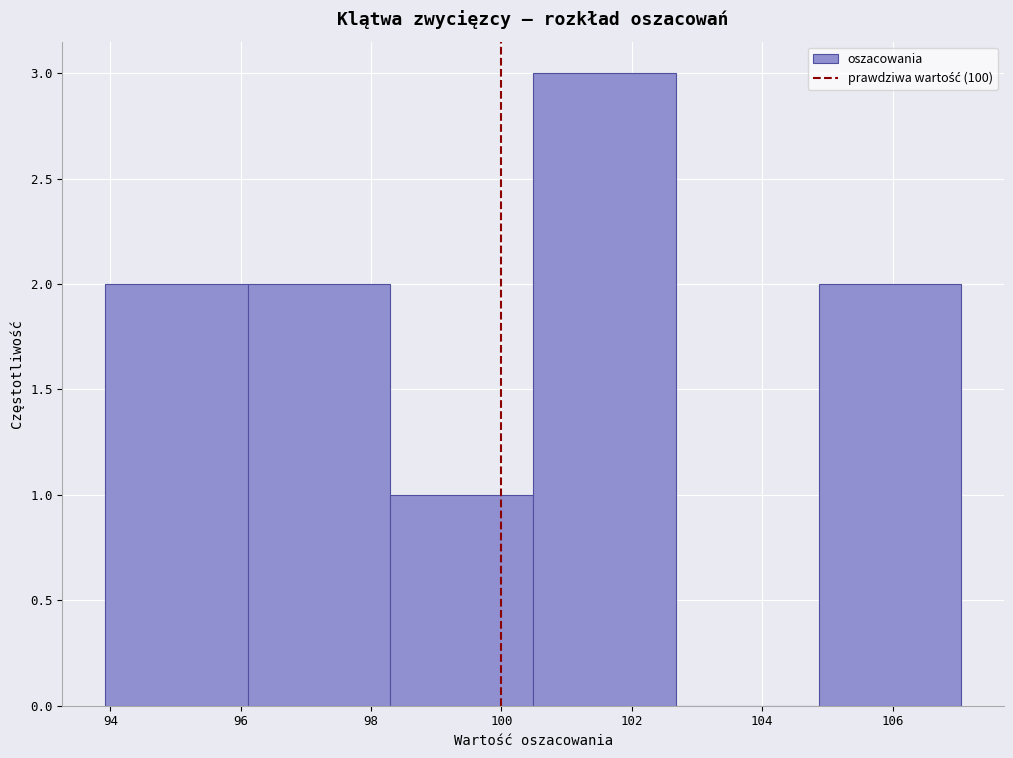

Reading left to right, transcribe this chart: for each bar, give the range it covers on the x-axis and its height. Neither the bar edges nor the heights are printed on the chart, so give them approximately, as read against the axes.

94.0 to 96.2: 2
96.2 to 98.2: 2
98.2 to 100.4: 1
100.4 to 102.6: 3
102.6 to 104.8: 0
104.8 to 107.0: 2